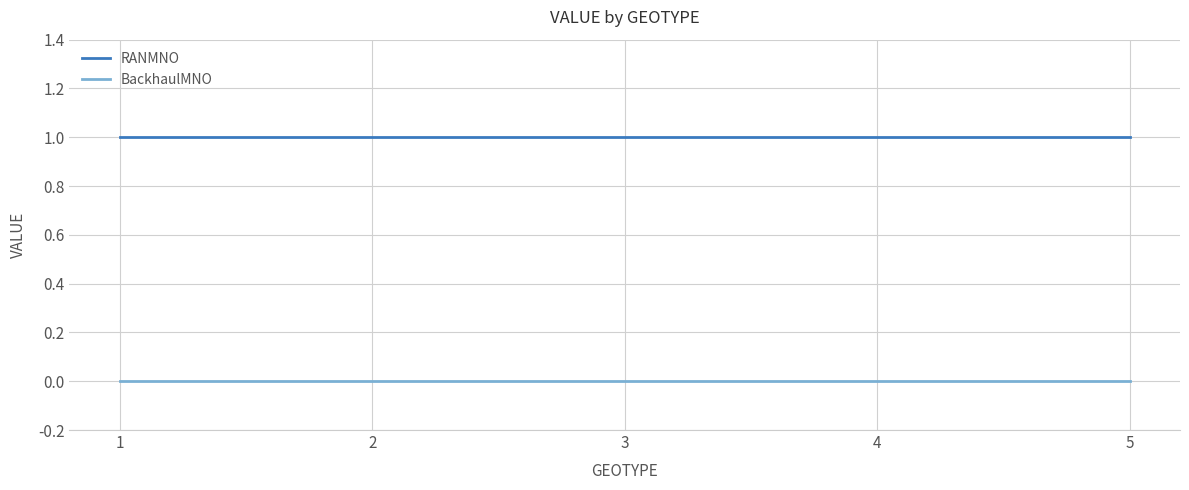

List the series in order of their peak value, highest first.

RANMNO, BackhaulMNO